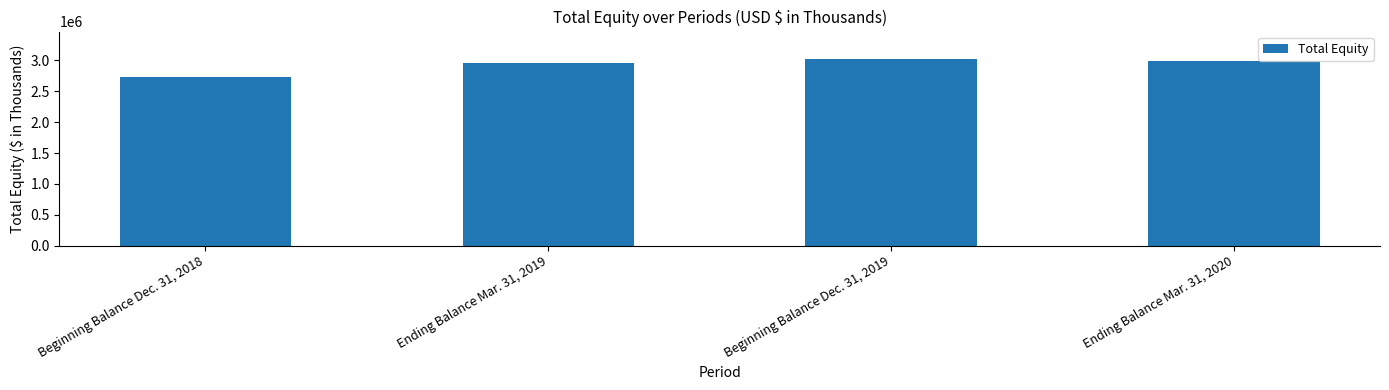

Reading left to right, what are all the values shown in this chart?

Beginning Balance Dec. 31, 2018=2733231	Ending Balance Mar. 31, 2019=2952402	Beginning Balance Dec. 31, 2019=3015027	Ending Balance Mar. 31, 2020=2984506